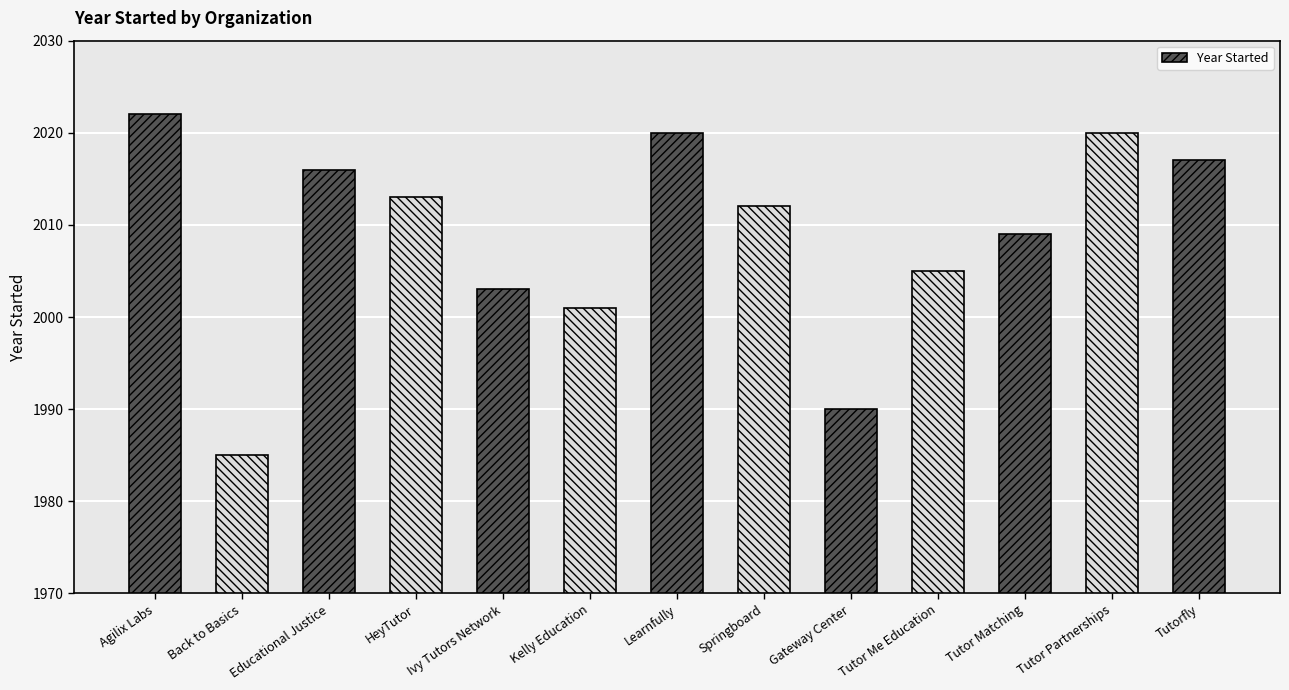

The chart shows a value of 1990 at Gateway Center. True or false?

True